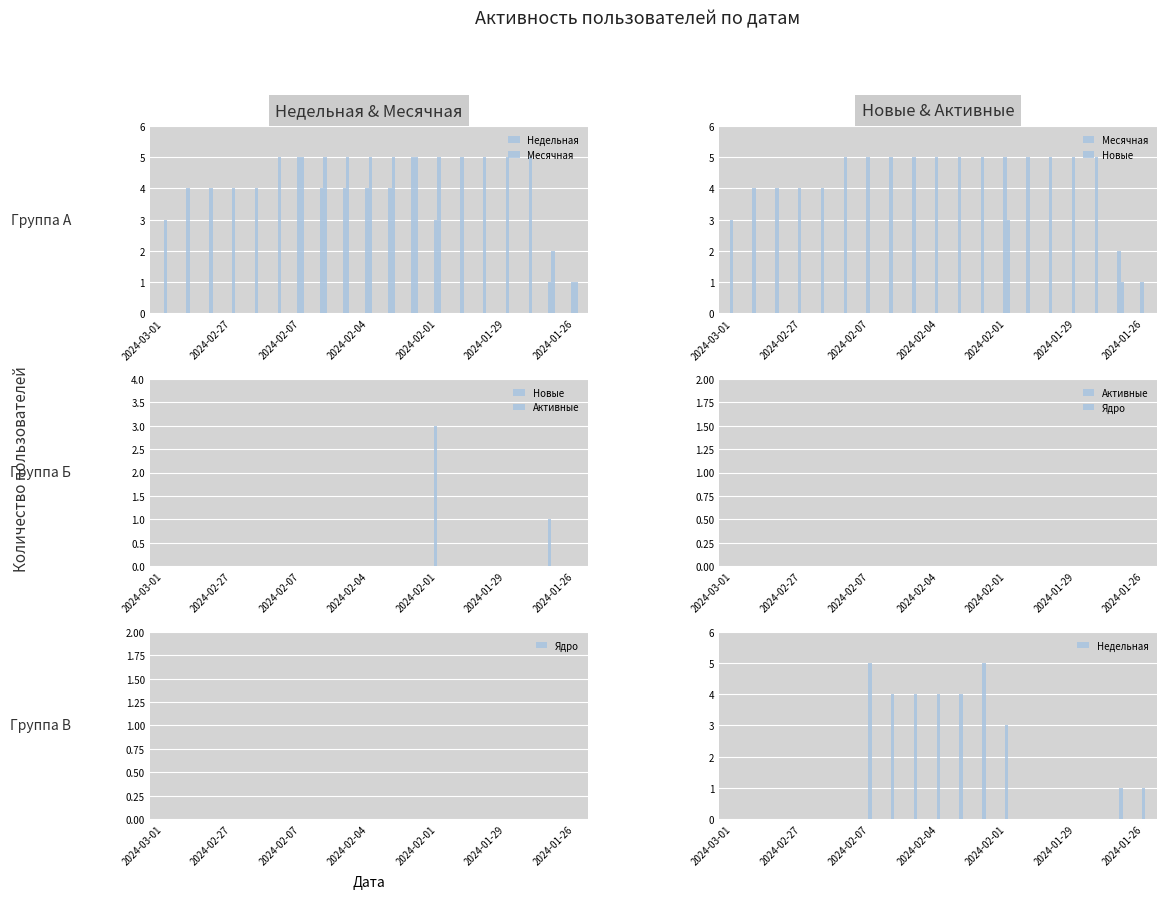

List the series in order of their peak value, lowest first.

Активные, Ядро, Новые, Недельная, Месячная